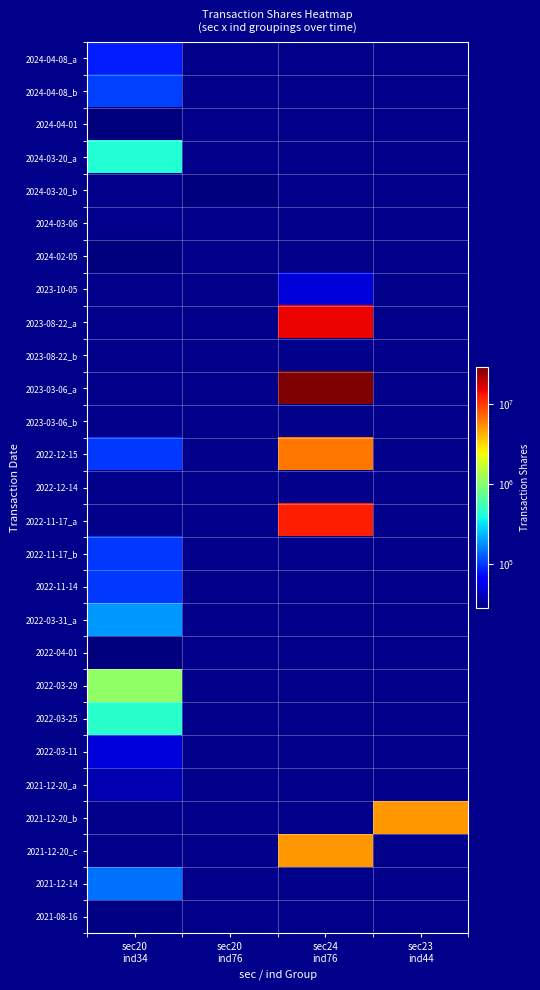

How many categories are shown in the chart?

4